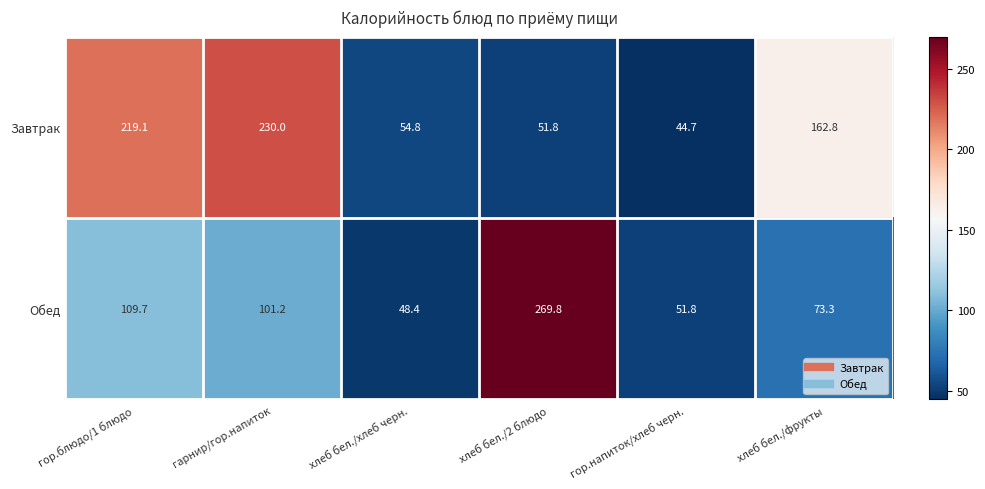

At which label does Обед reach its peak?

хлеб бел./2 блюдо